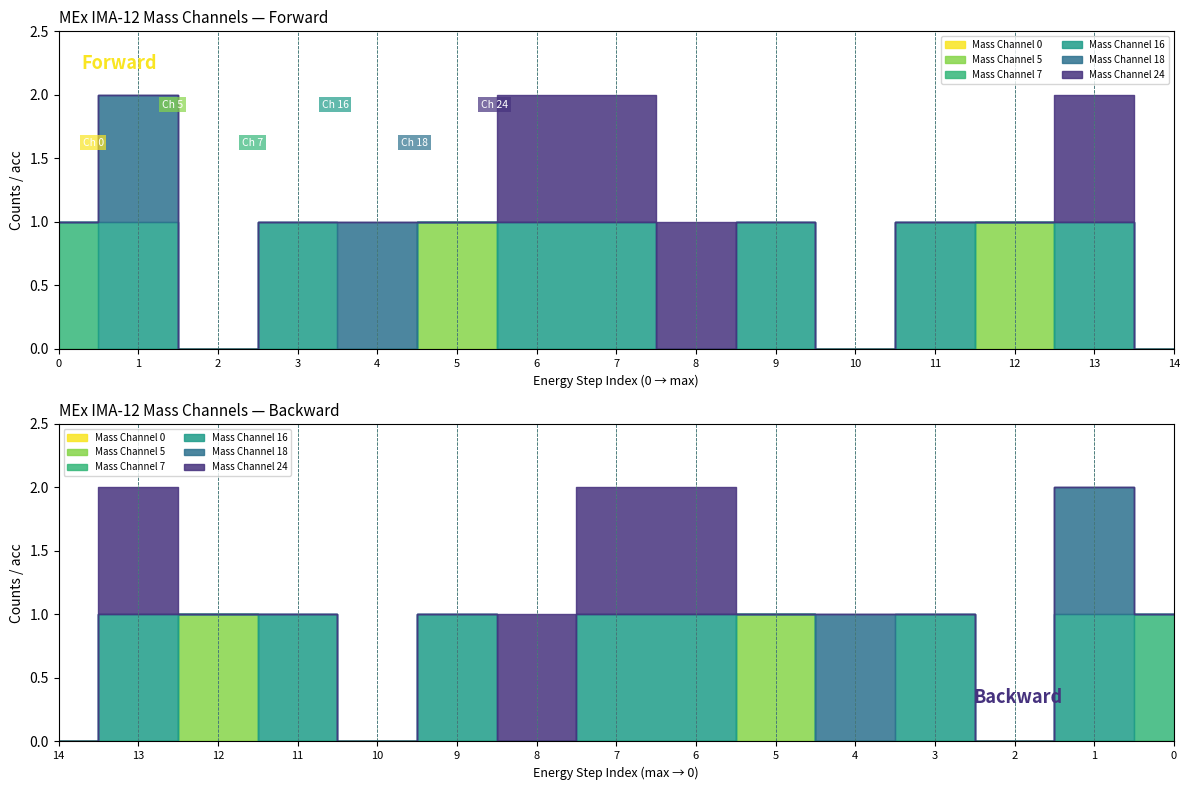

True or false: Mass Channel 5 has a value of 0 at 8.

True